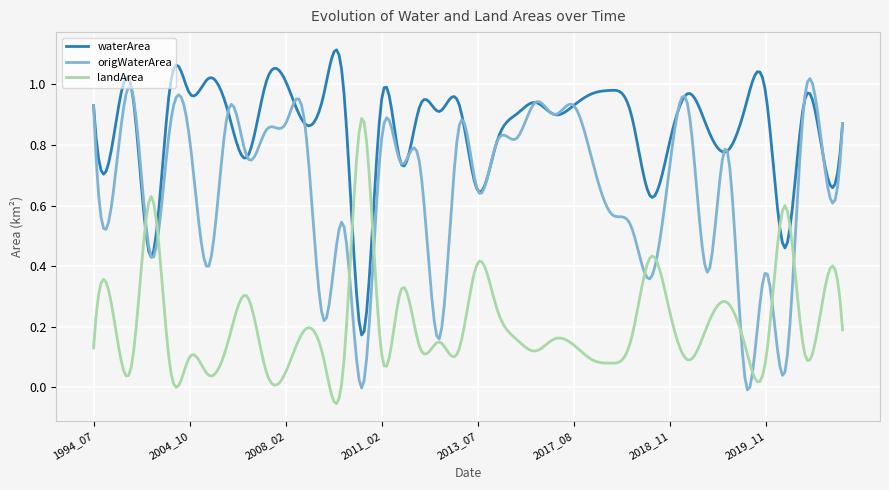

How many lines are shown in the chart?

3